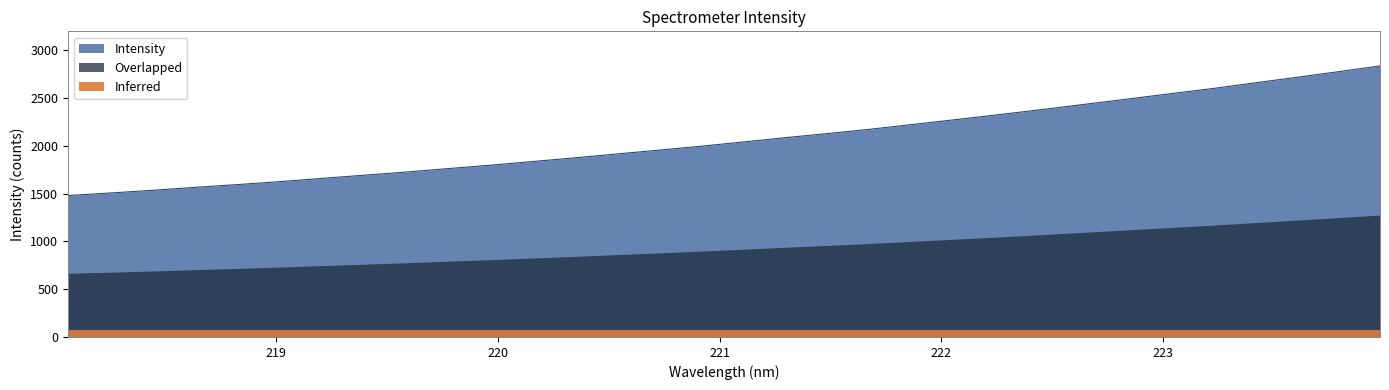

What is the ratio of the value at 219.589 to the value at 219.0156?

1.1